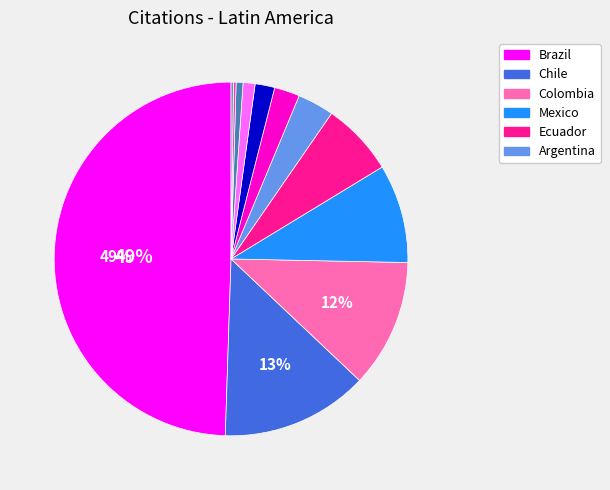

To the nearest percent, what is the average slice percentage?

8%